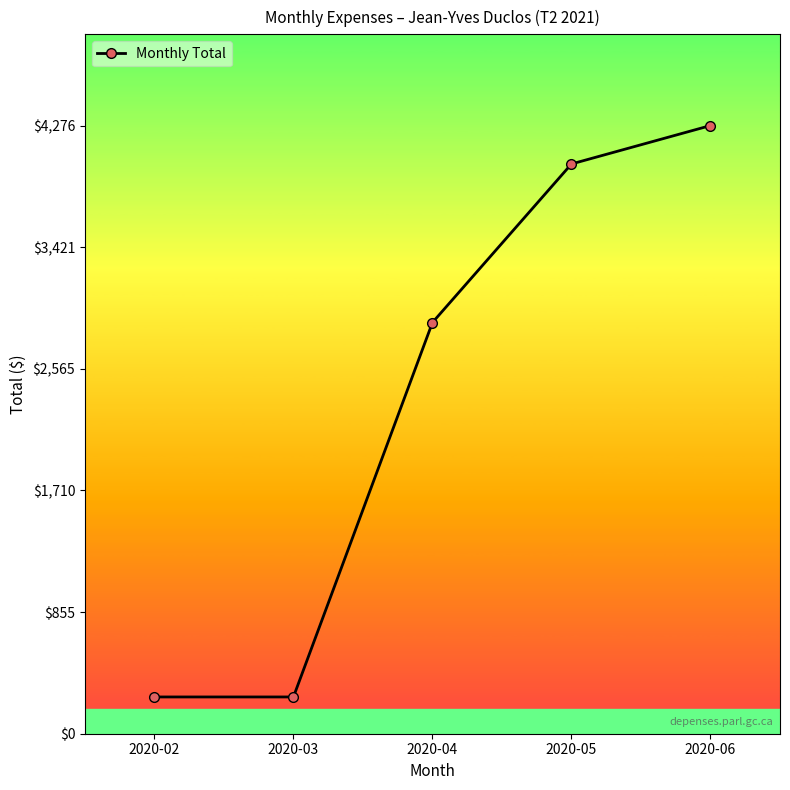

Is it true that the value at 2020-02 is 435.1?

False